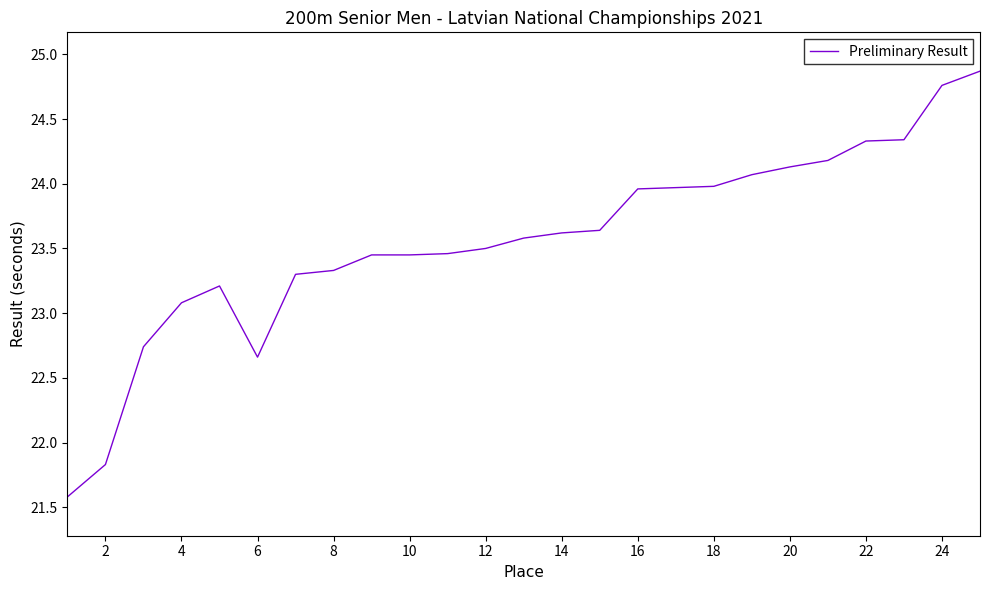

What is the sum of all values?

589.0